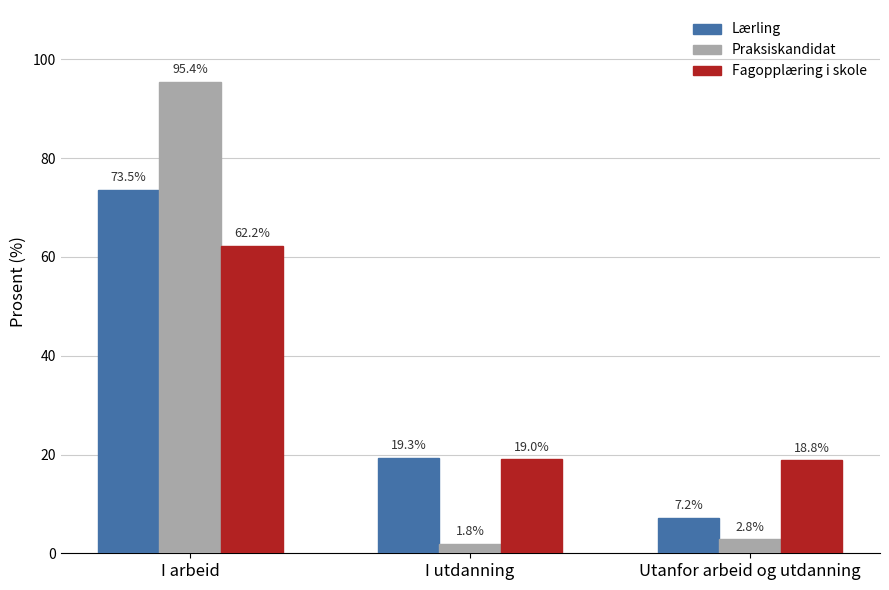

What is the minimum value shown in the chart?

1.8